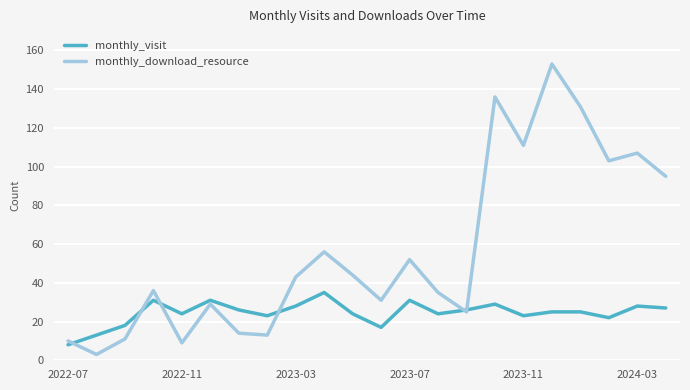

Which series has the largest total across all categories?

monthly_download_resource